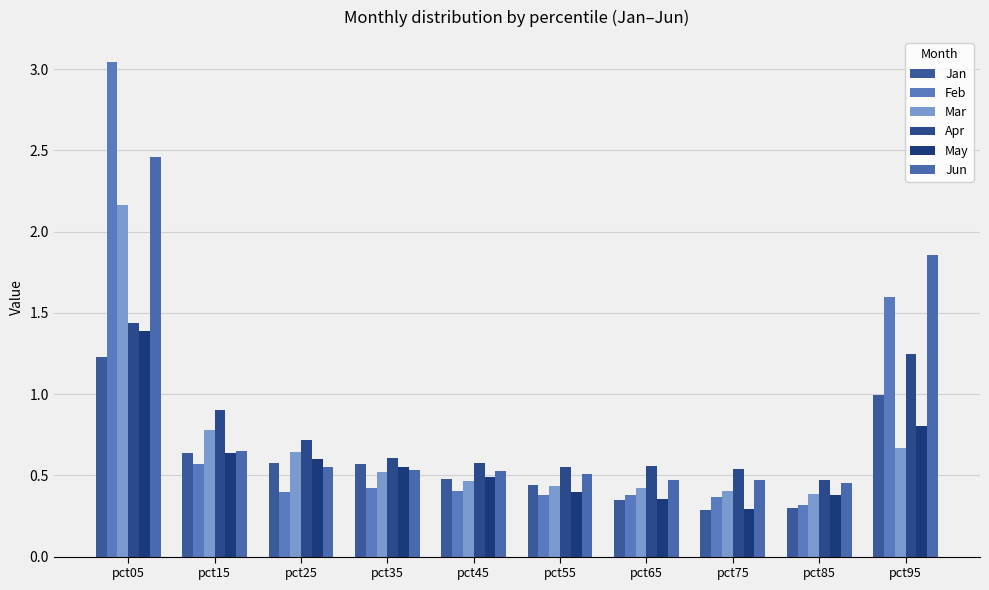

Where is Apr nearest to the value 0?

pct85